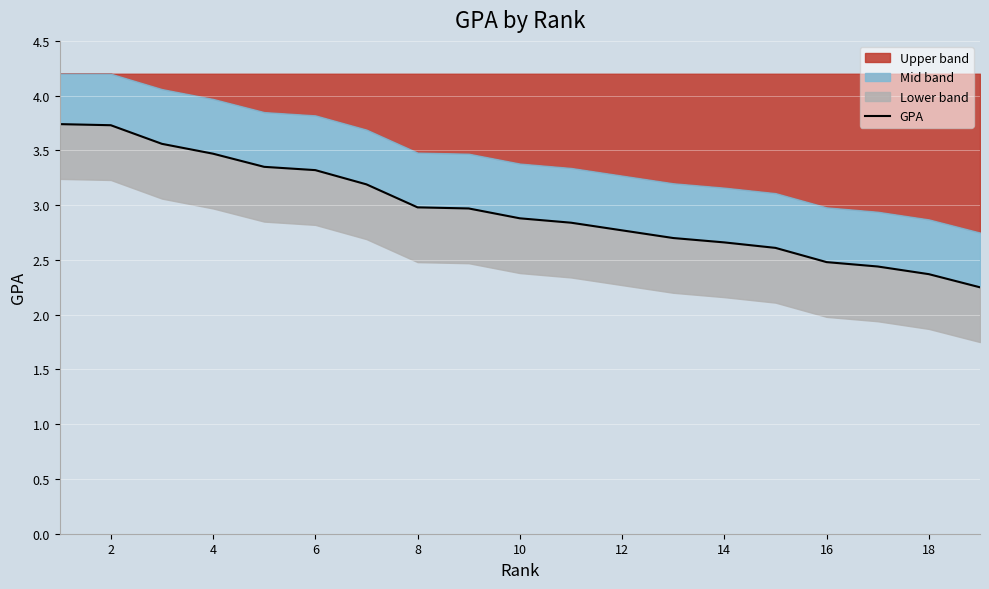

Reading left to right, transcribe all the data shown in this chart.

3.7	3.7	3.6	3.5	3.4	3.3	3.2	3.0	3.0	2.9	2.8	2.8	2.7	2.7	2.6	2.5	2.4	2.4	2.2